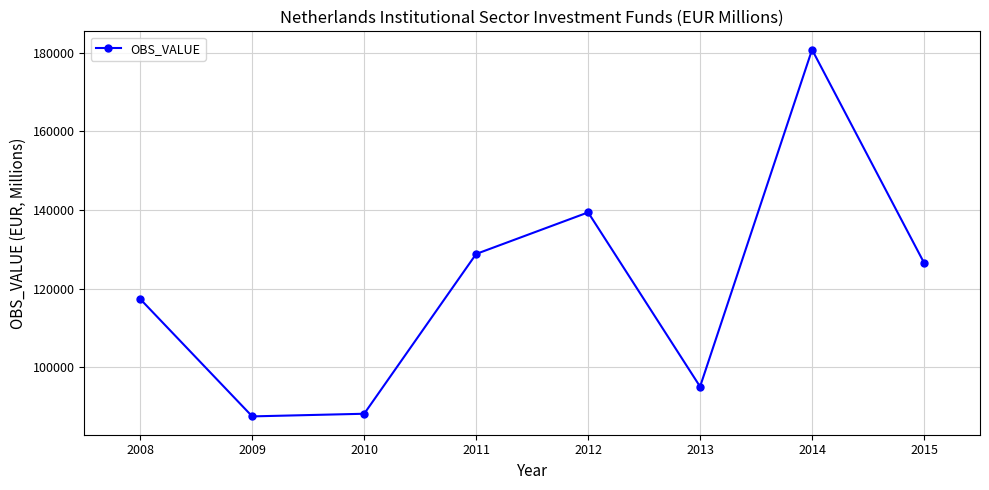

What is the sum of the values at 2011 and 2010?

216955